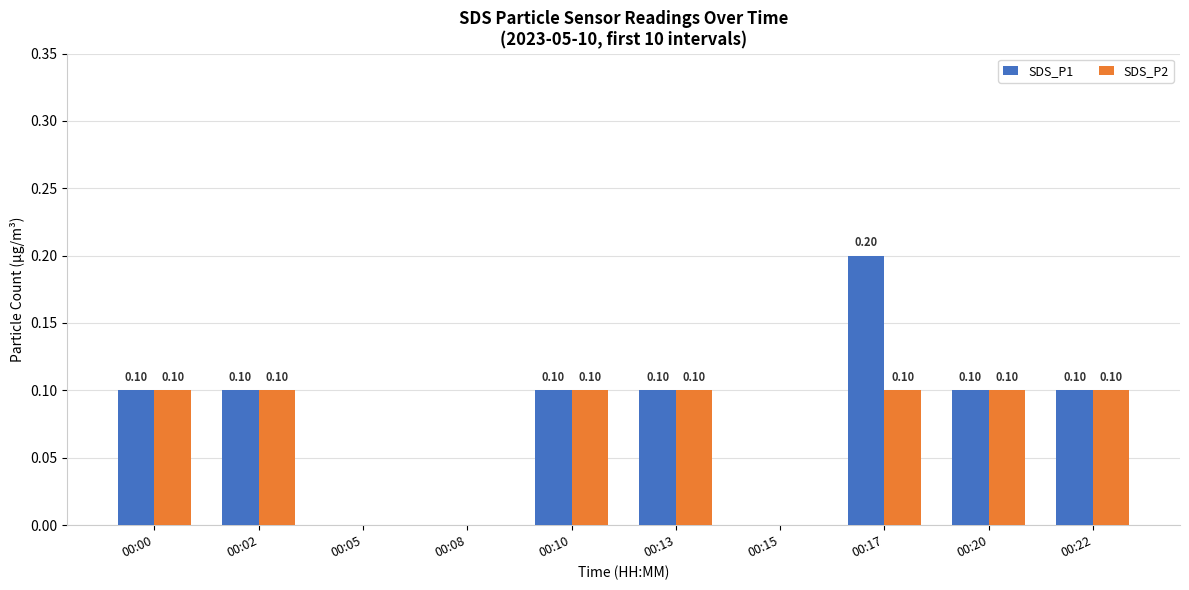

Are the bars horizontal?

No